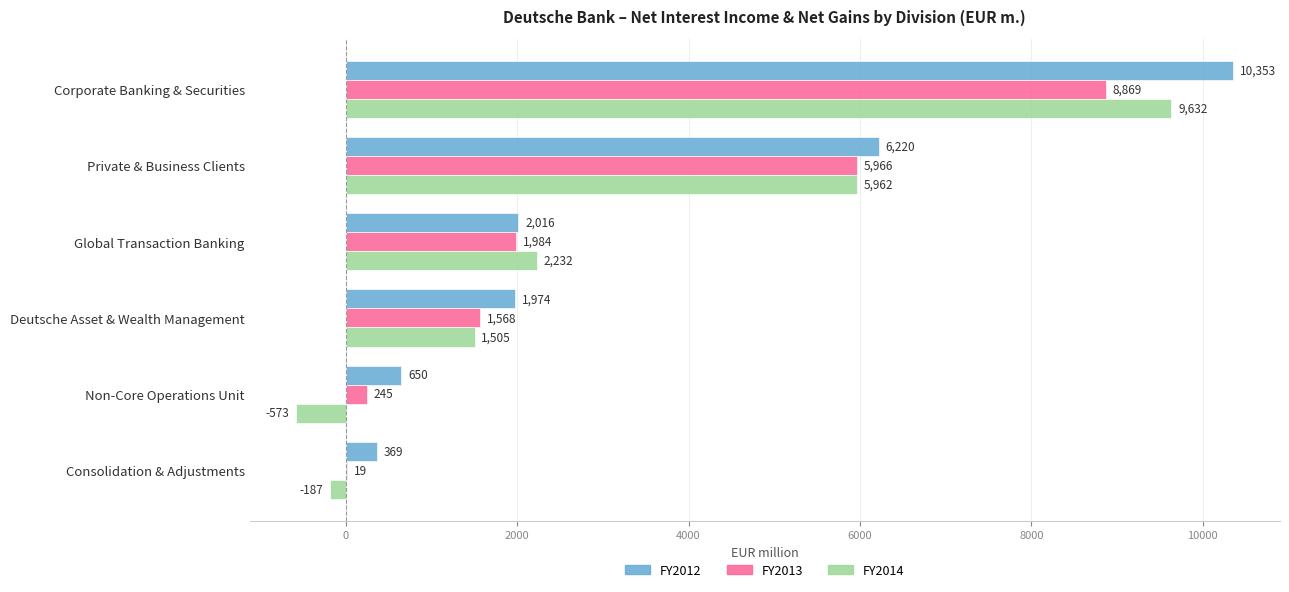

At which category is the sum across all series the highest?

Corporate Banking & Securities